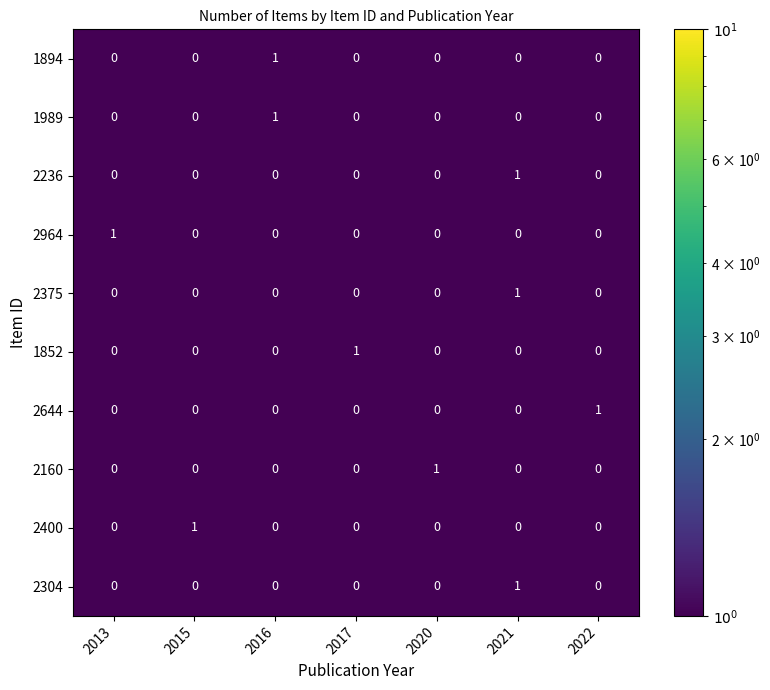

True or false: 1852 has a value of 0 at 2020.

True